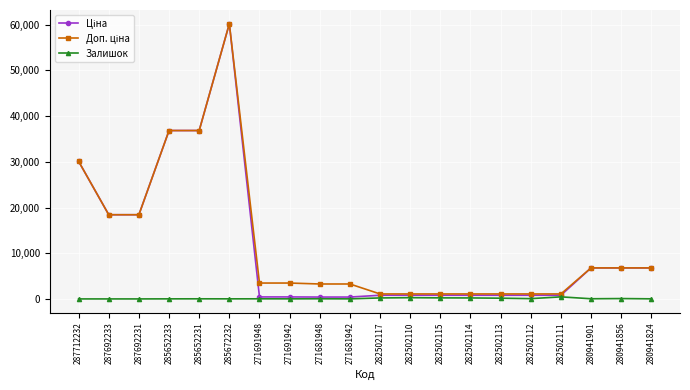

True or false: Залишок has more than 0 interior local peaks.

True